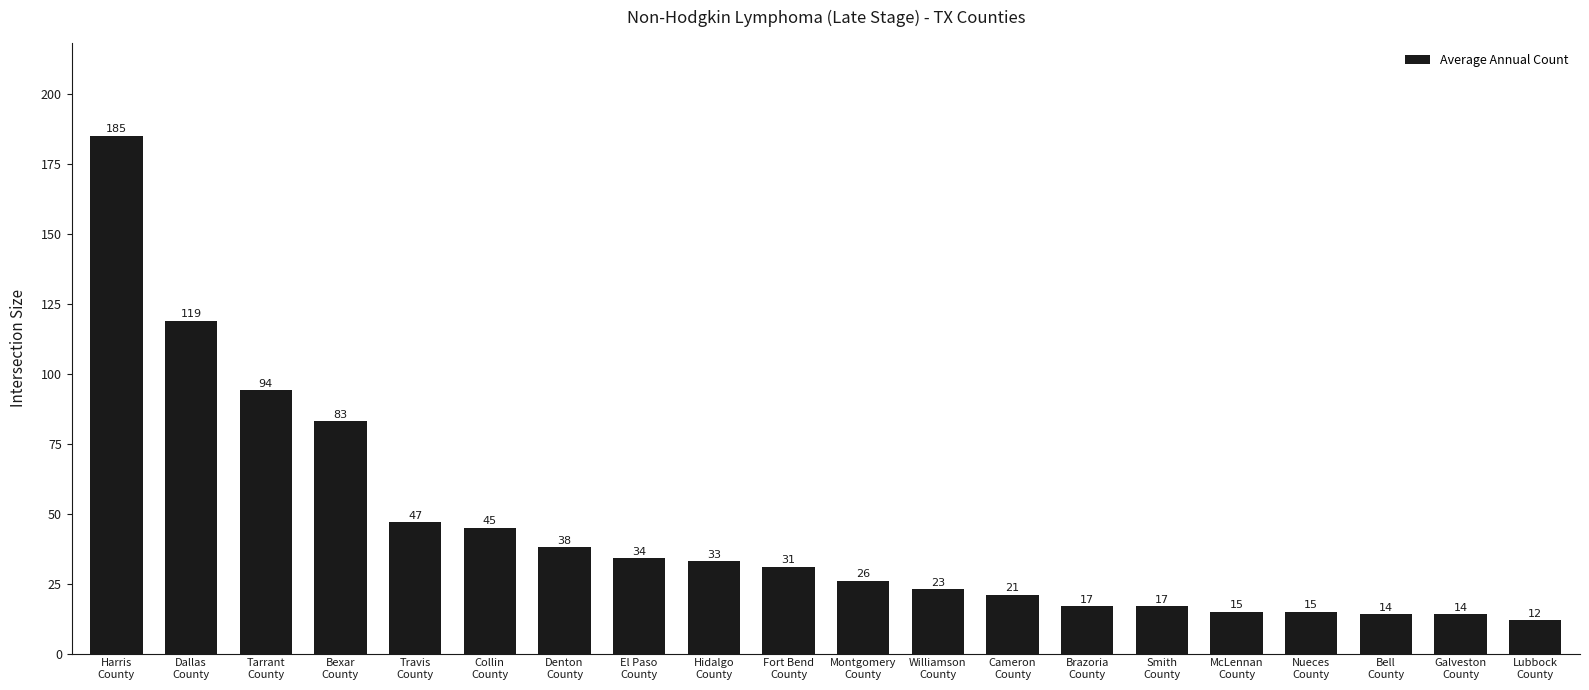

What is the sum of all values?

883